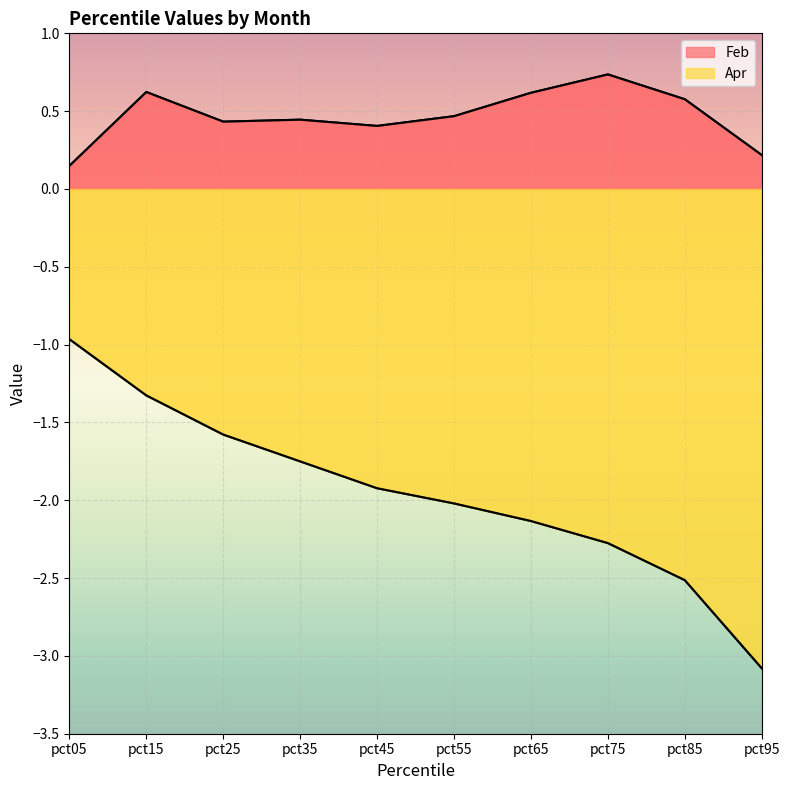

What is the value of the Apr point at the 5th from the left?

-1.9